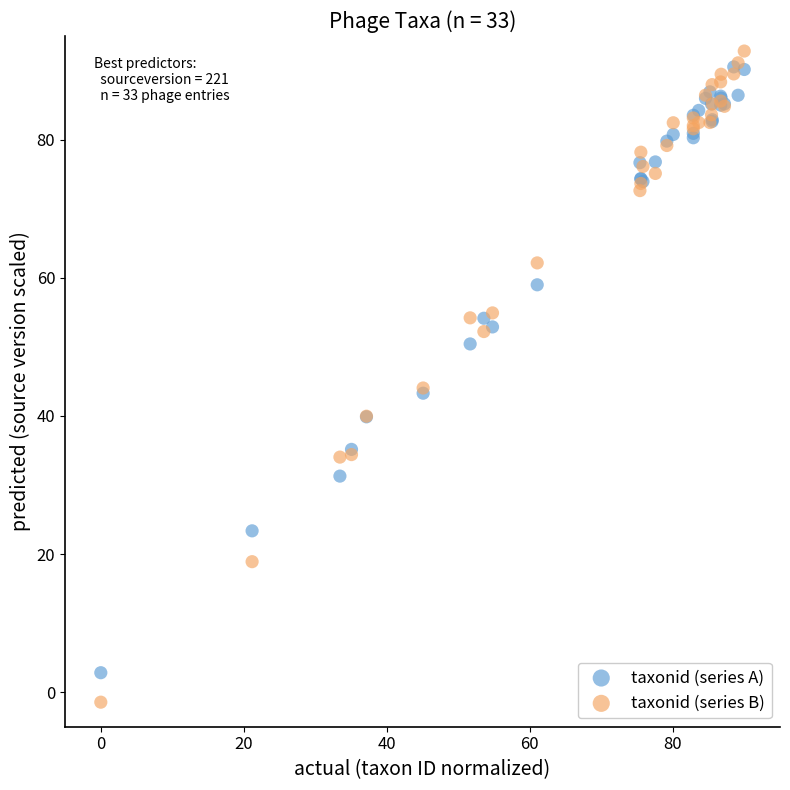

Which series contains the lowest Y value?

taxonid (series B)